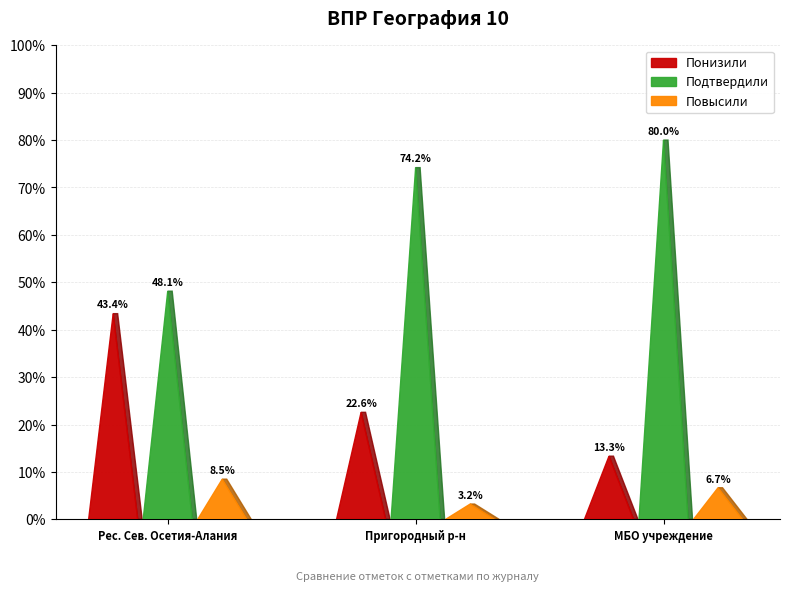

What is the minimum value for Повысили?

3.2